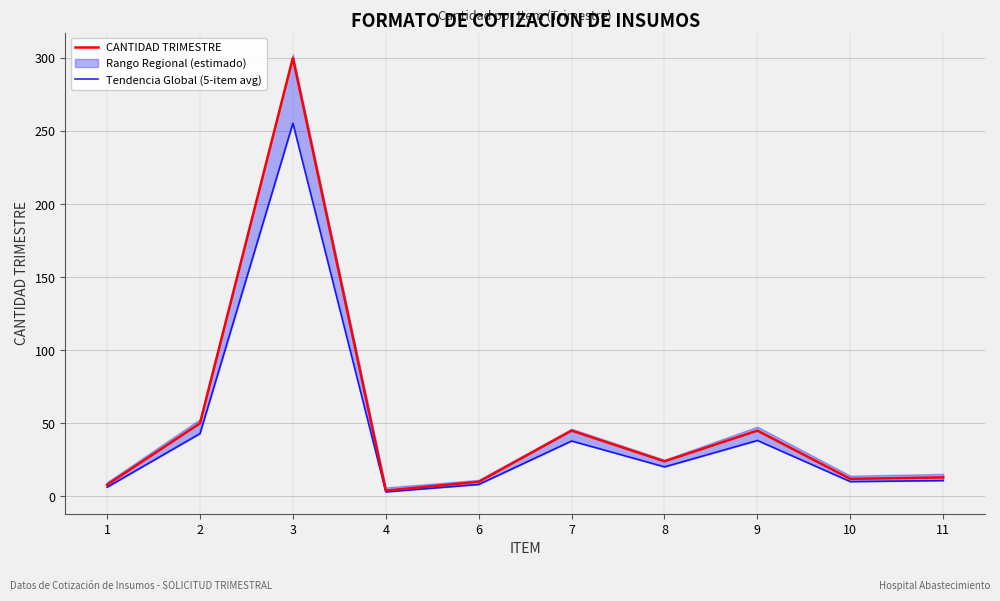

Is this an area chart (filled region under the line)?

No